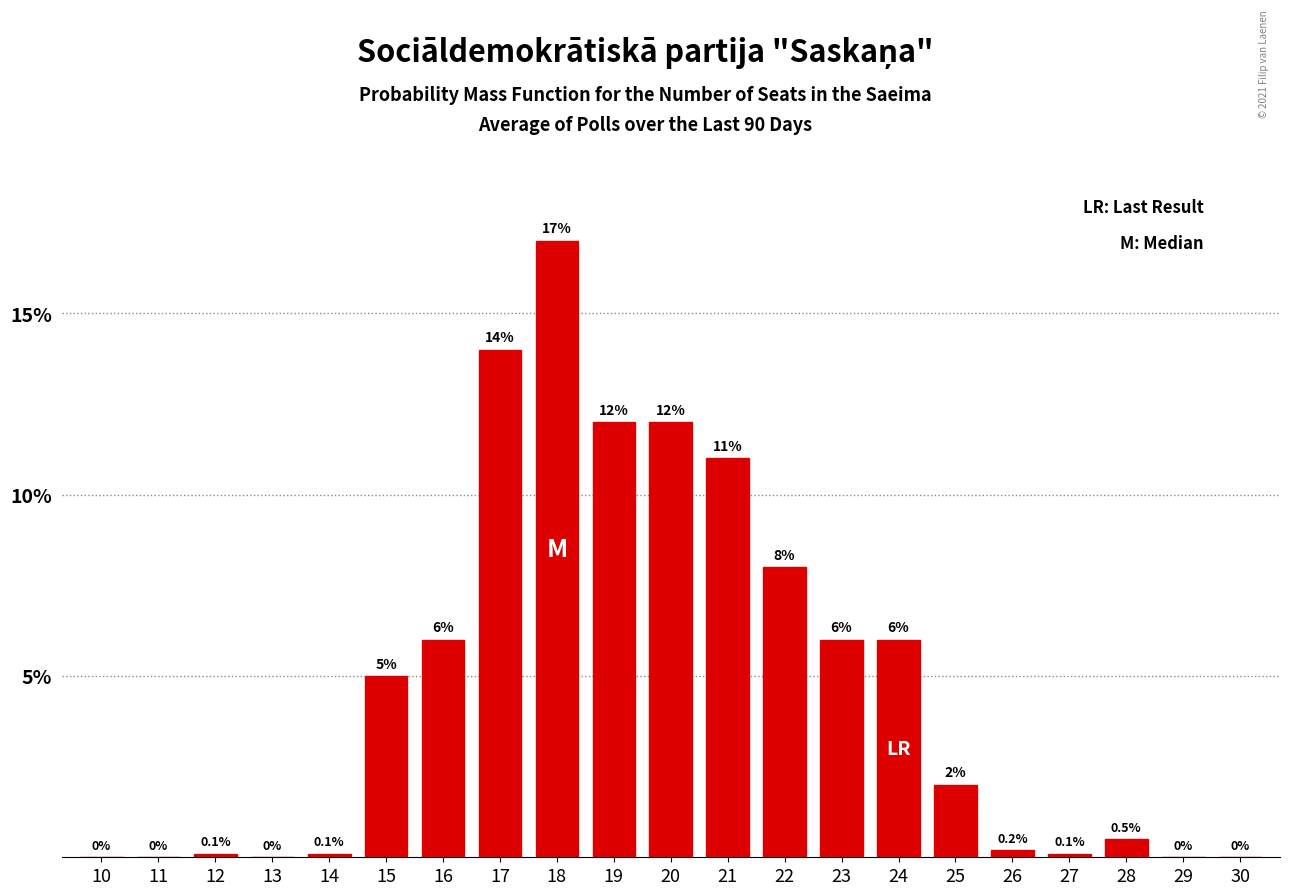

Reading right to left, list all the values displayed in this chart.

30=0.0	29=0.0	28=0.5	27=0.1	26=0.2	25=2.0	24=6.0	23=6.0	22=8.0	21=11.0	20=12.0	19=12.0	18=17.0	17=14.0	16=6.0	15=5.0	14=0.1	13=0.0	12=0.1	11=0.0	10=0.0